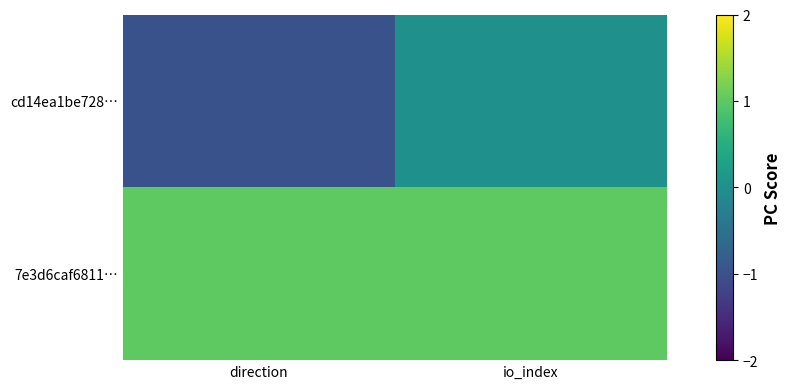

At which category is the sum across all series the highest?

io_index